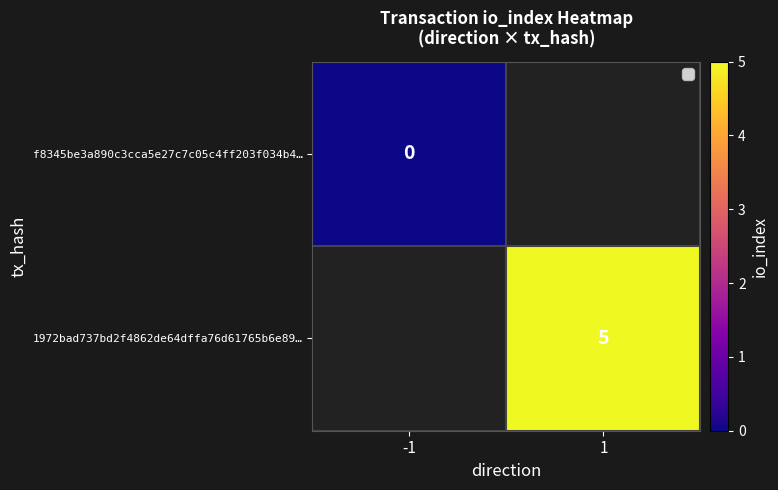

The 1972bad737bd2f4862de64dffa76d61765b6e89… series shows 8 at 1. True or false?

False